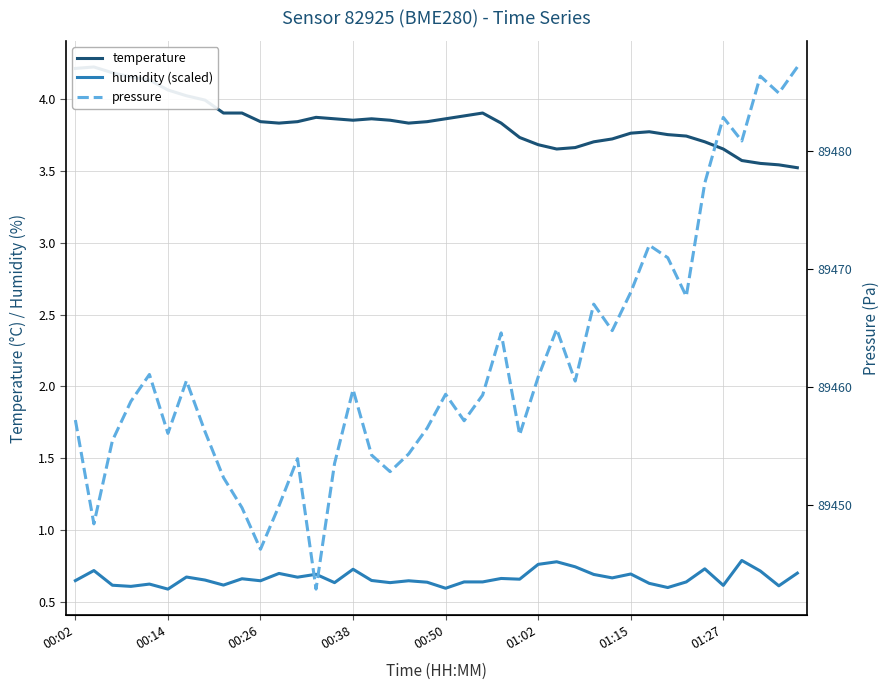

What is the difference between the humidity (scaled) values at 01:15 and 20?

0.1